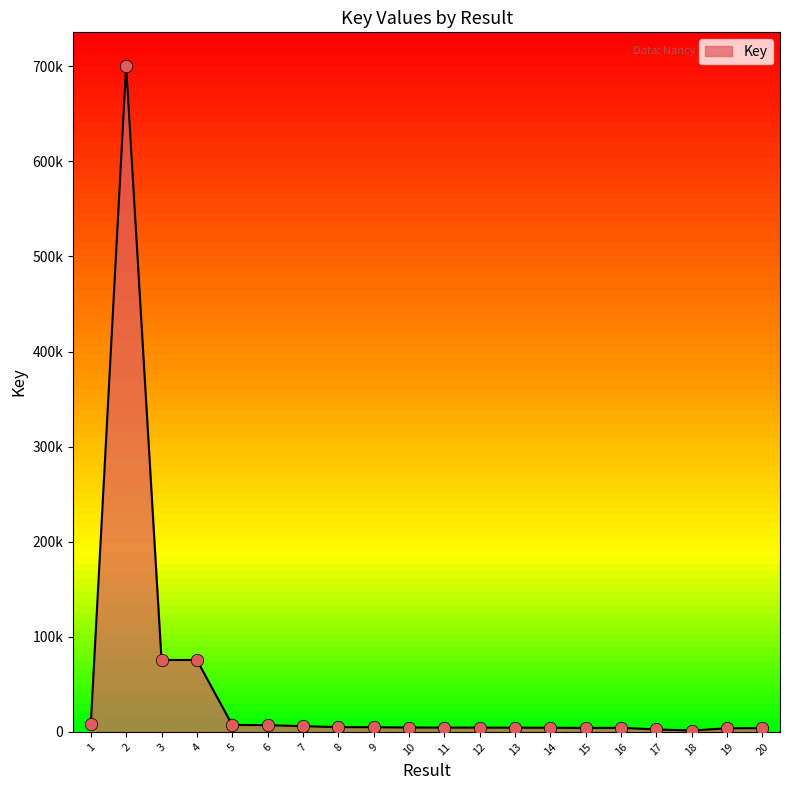

What is the ratio of the value at 16 to the value at 13?

1.0